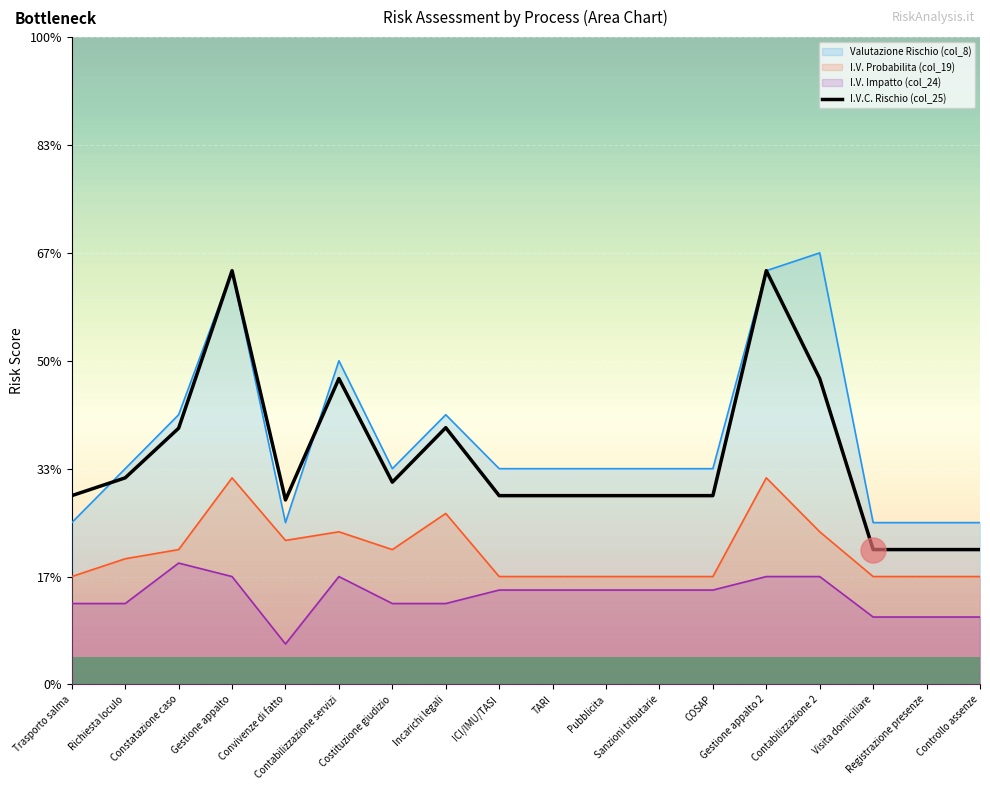

Reading left to right, list all the values displayed in this chart.

Trasporto salma=3.5	Richiesta loculo=3.8	Constatazione caso=4.8	Gestione appalto=7.7	Convivenze di fatto=3.4	Contabilizzazione servizi=5.7	Costituzione giudizio=3.8	Incarichi legali=4.8	ICI/IMU/TASI=3.5	TARI=3.5	Pubblicita=3.5	Sanzioni tributarie=3.5	COSAP=3.5	Gestione appalto 2=7.7	Contabilizzazione 2=5.7	Visita domiciliare=2.5	Registrazione presenze=2.5	Controllo assenze=2.5